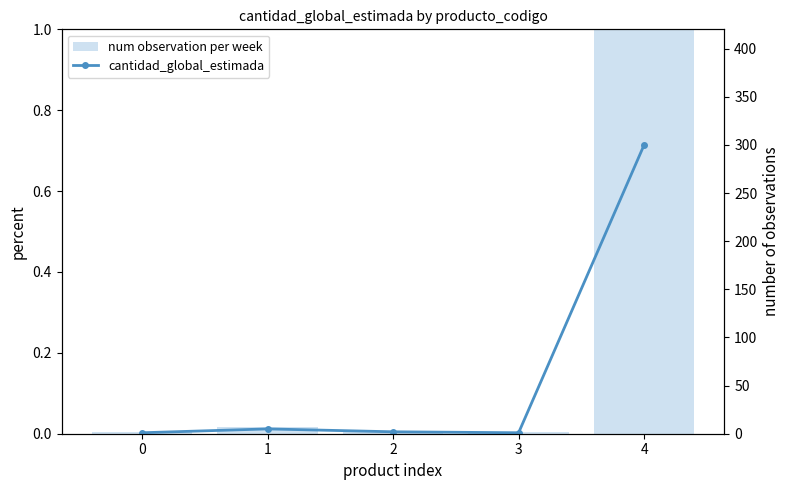

What are all the series names shown in the legend?

num observation per week, cantidad_global_estimada